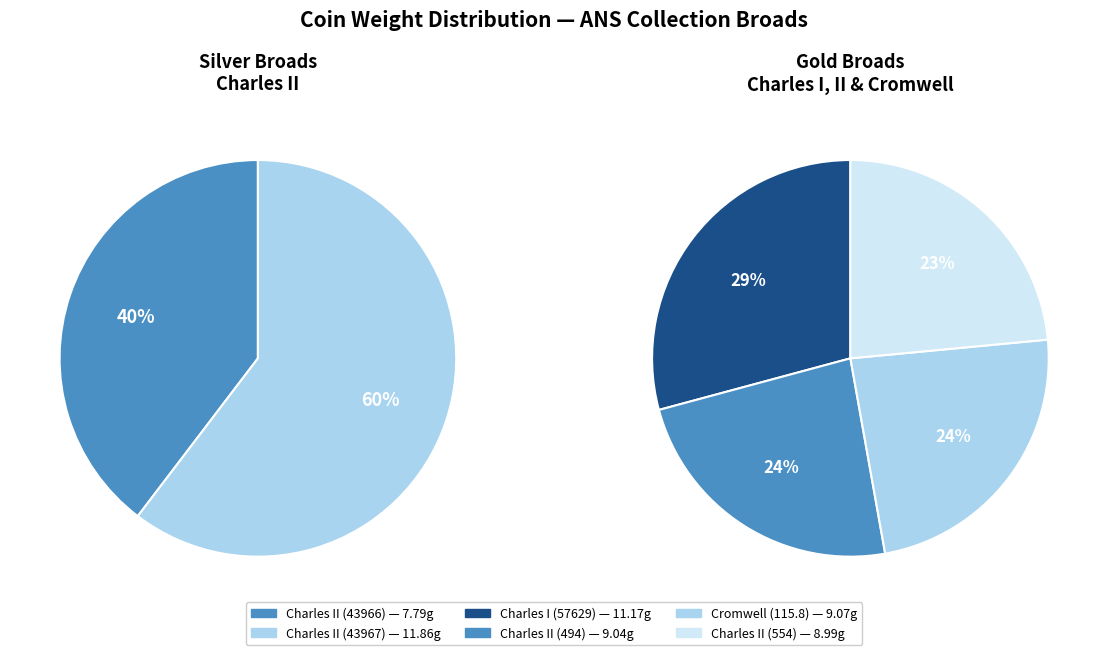

How many slices are in this pie chart?

6